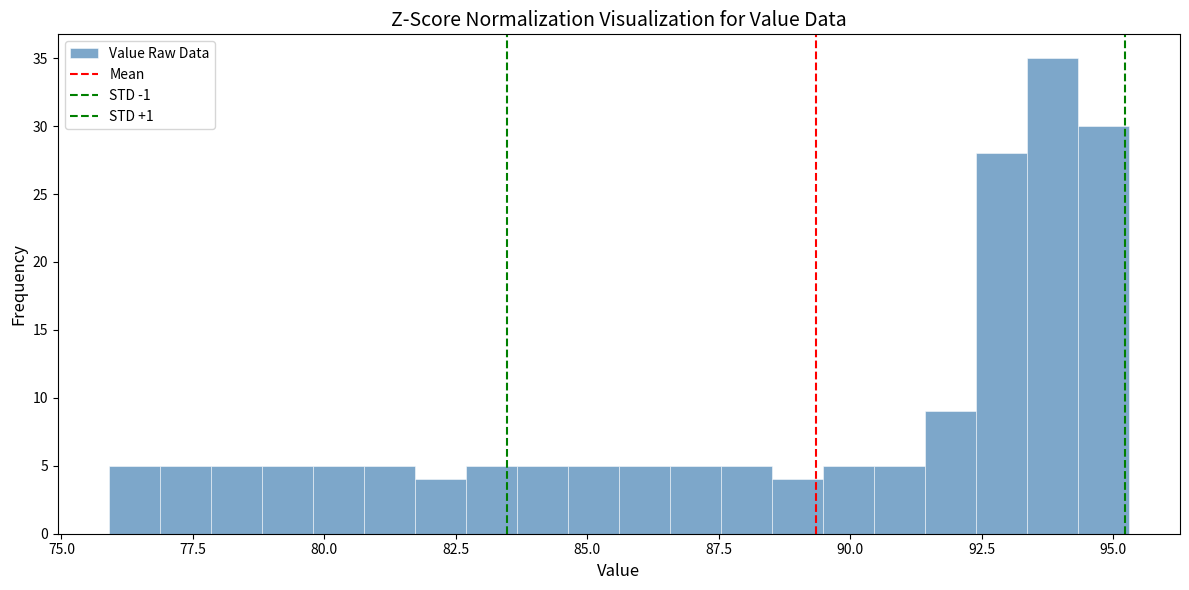

Around what value on the x-axis is the tallest bar? Give the approximate position of its centre, as read against the axis.

94.0